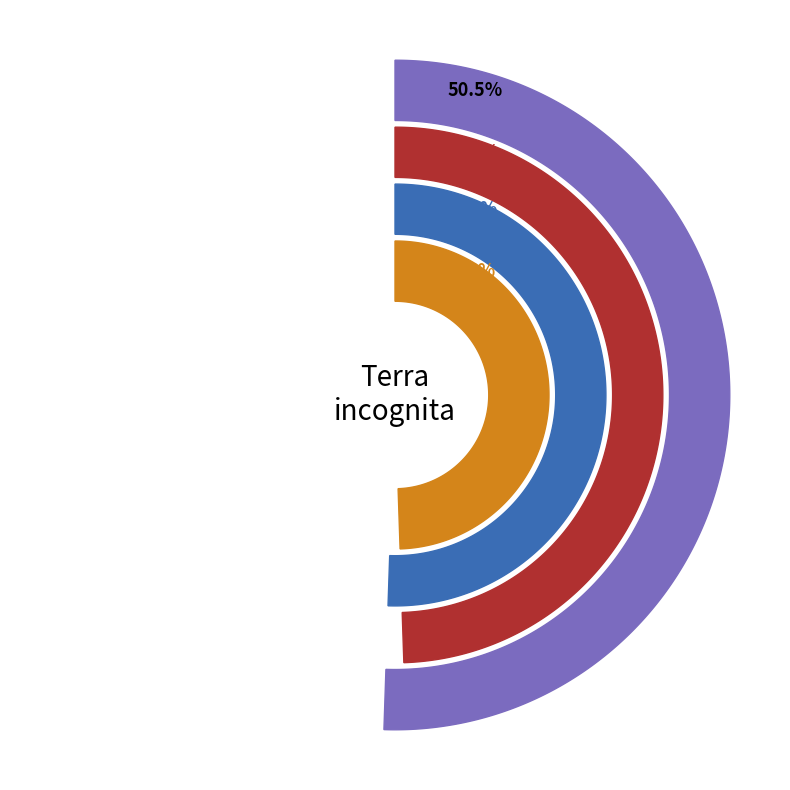

True or false: 538 accounts for 40% of the total.

False